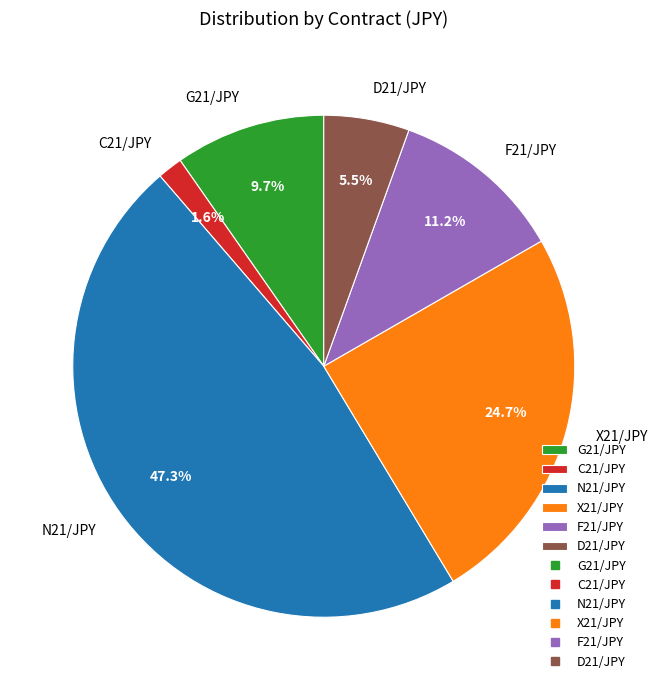

How many segments does this pie chart have?

6